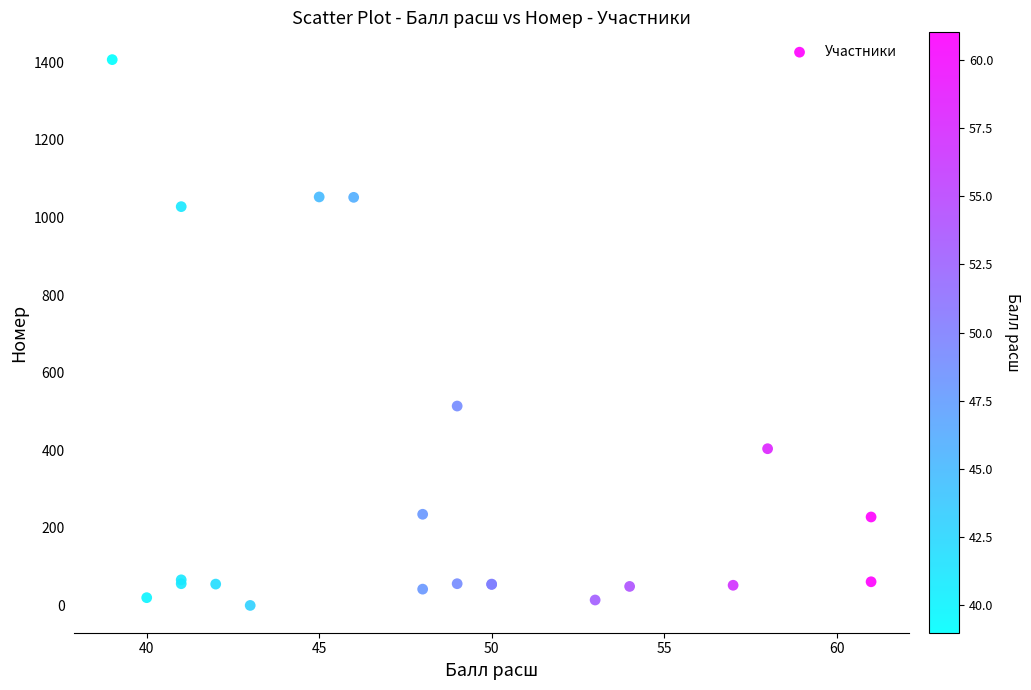

What Y value in the scatter plot is closest to 703?

514